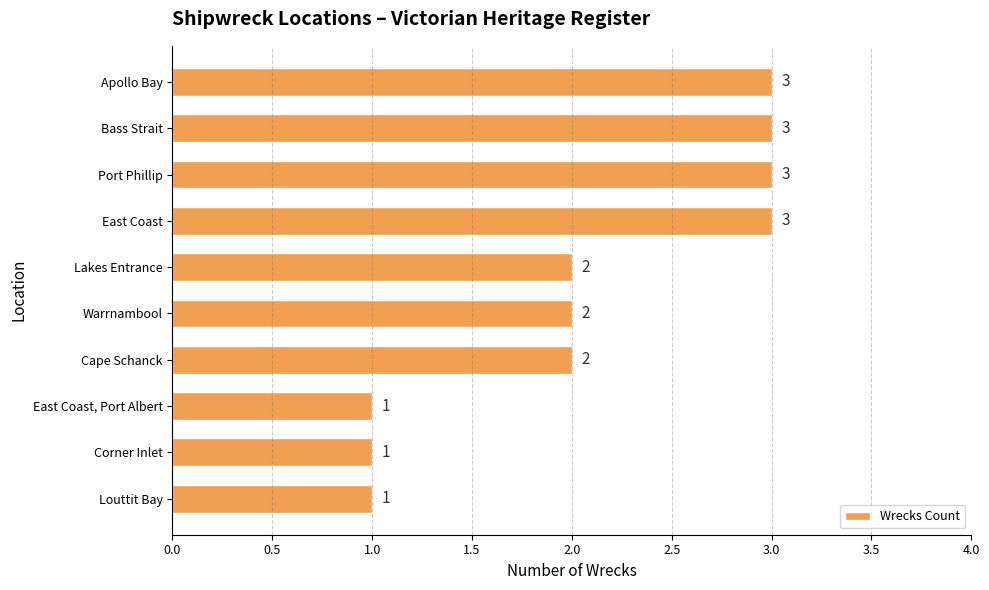

What is the sum of the values at Port Phillip and East Coast, Port Albert?

4